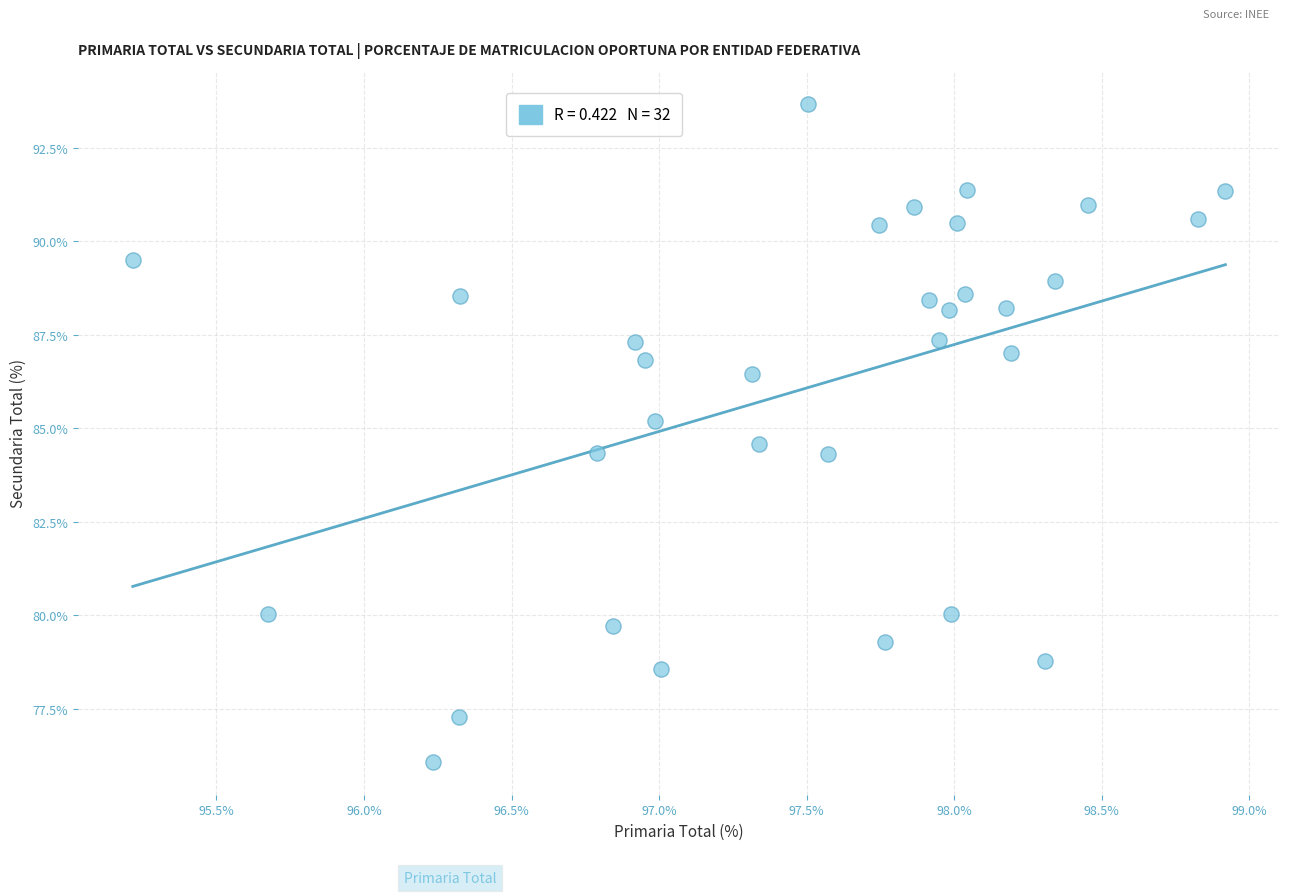

What is the range of Y values (max minus min)?

17.6